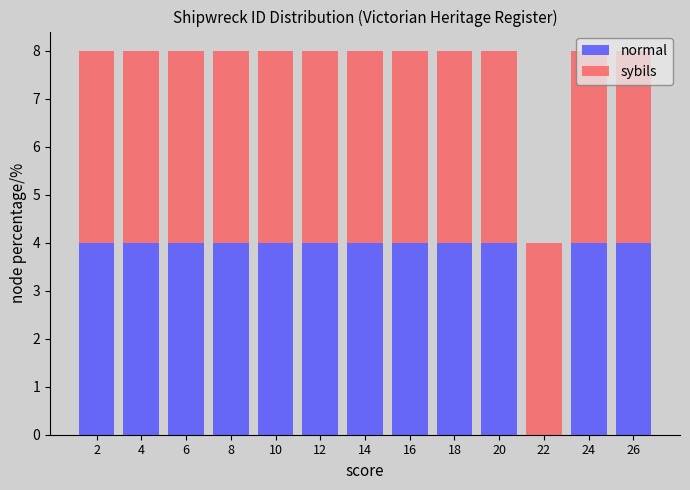

Reading left to right, transcribe this chart: for each stacked bar, give the range it covers on the x-axis and its total height. The values are not printed on the chart, so give them approximately, as read against the axis.

1 to 3: 8
3 to 5: 8
5 to 7: 8
7 to 9: 8
9 to 11: 8
11 to 13: 8
13 to 15: 8
15 to 17: 8
17 to 19: 8
19 to 21: 8
21 to 23: 4
23 to 25: 8
25 to 27: 8